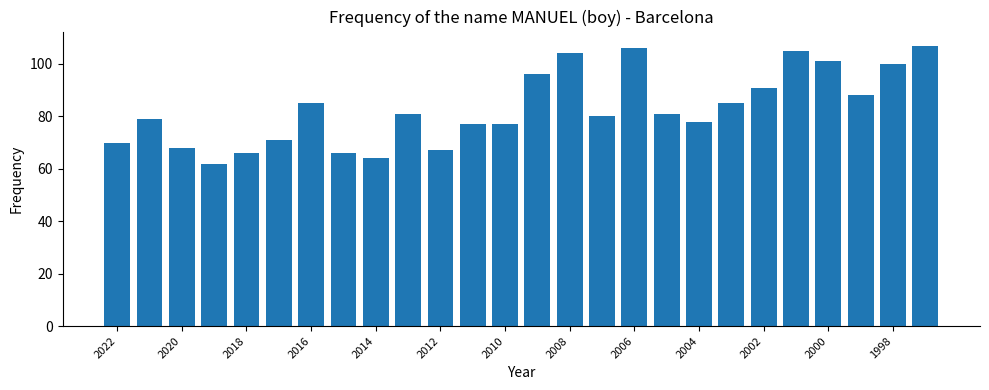

How many bars are there in total?

26